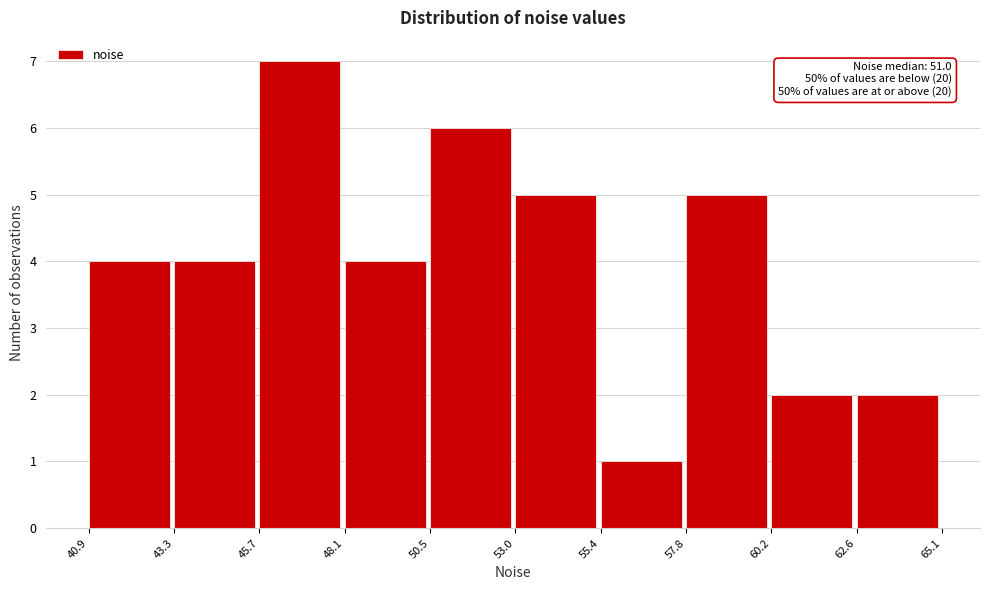

Over which range of the x-axis is the bar tallest?

45.7 to 48.1